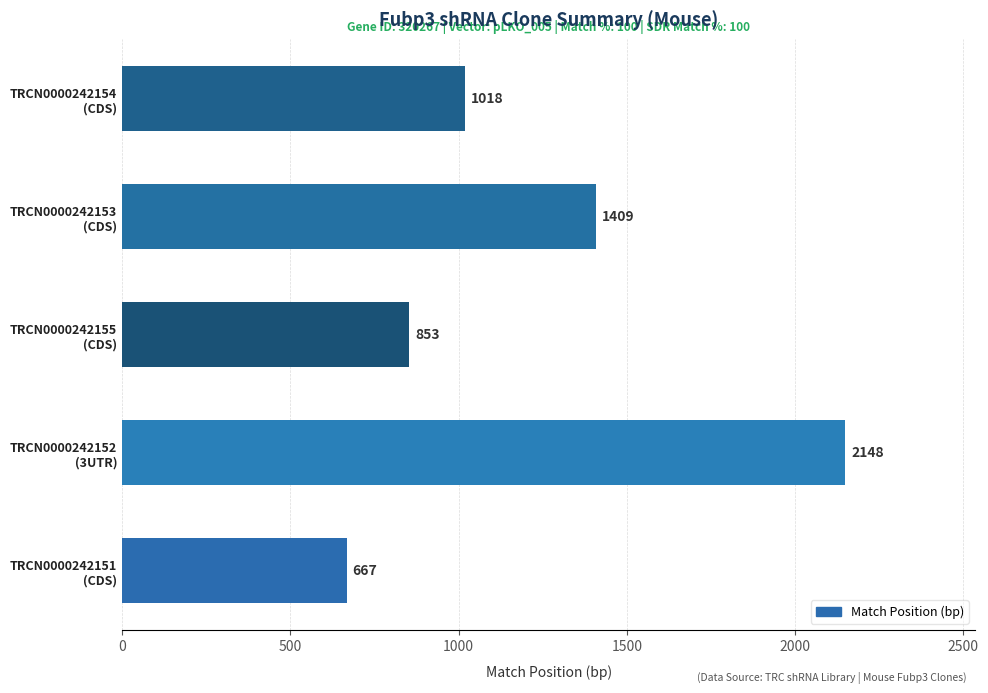

Rank the categories by value from lowest to highest.

TRCN0000242151
(CDS), TRCN0000242155
(CDS), TRCN0000242154
(CDS), TRCN0000242153
(CDS), TRCN0000242152
(3UTR)